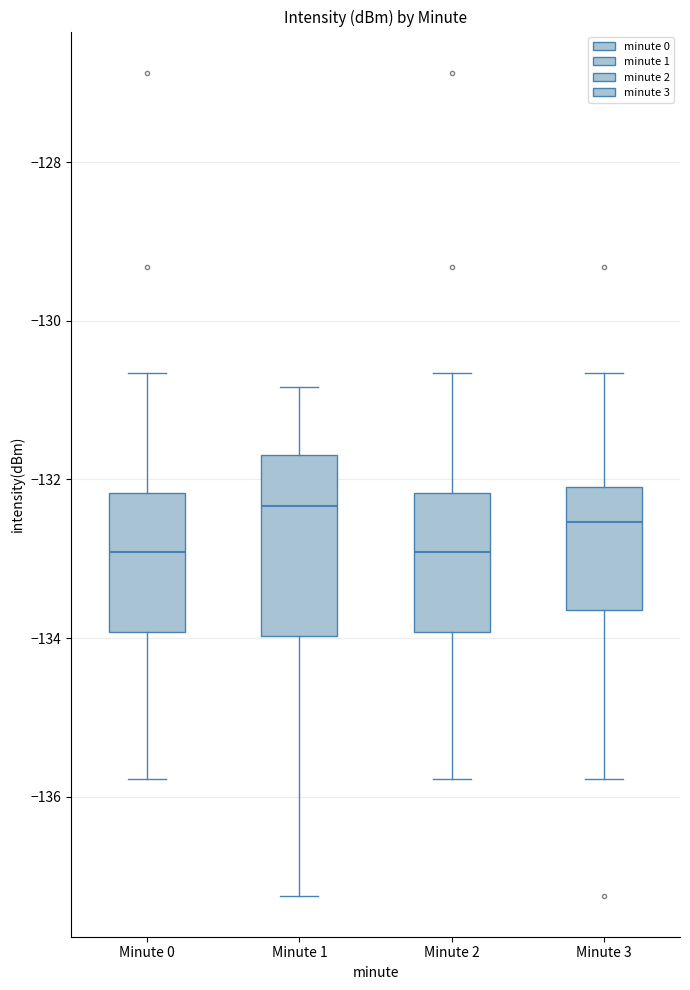

Comparing the boxes themselves (not the whiskers), which one is the tallest?

Minute 1